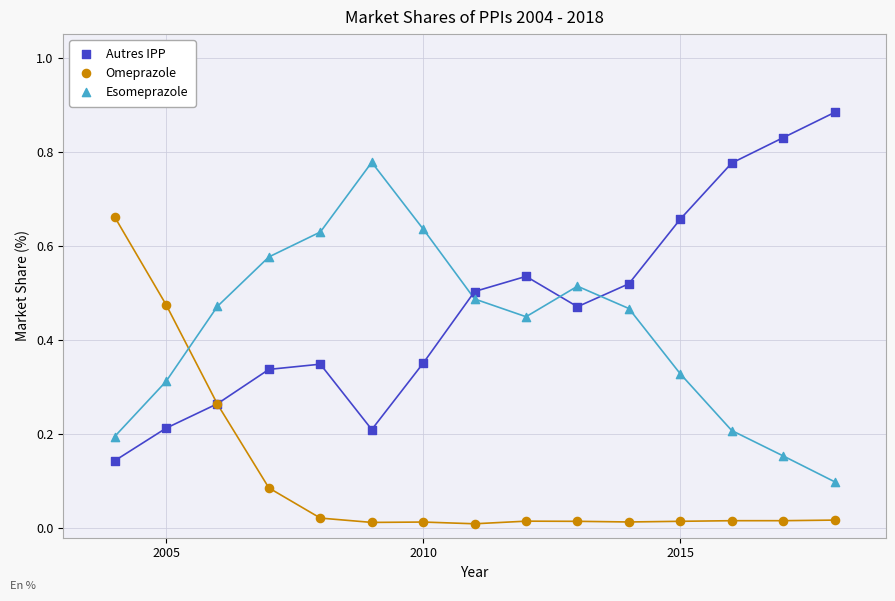

Which series has the largest Y range (max minus min)?

Autres IPP